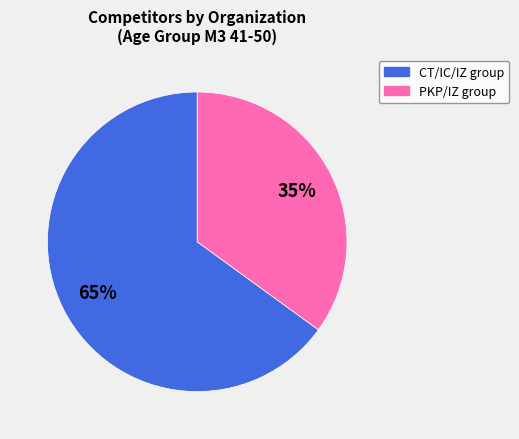

Is there a majority slice in this chart?

Yes